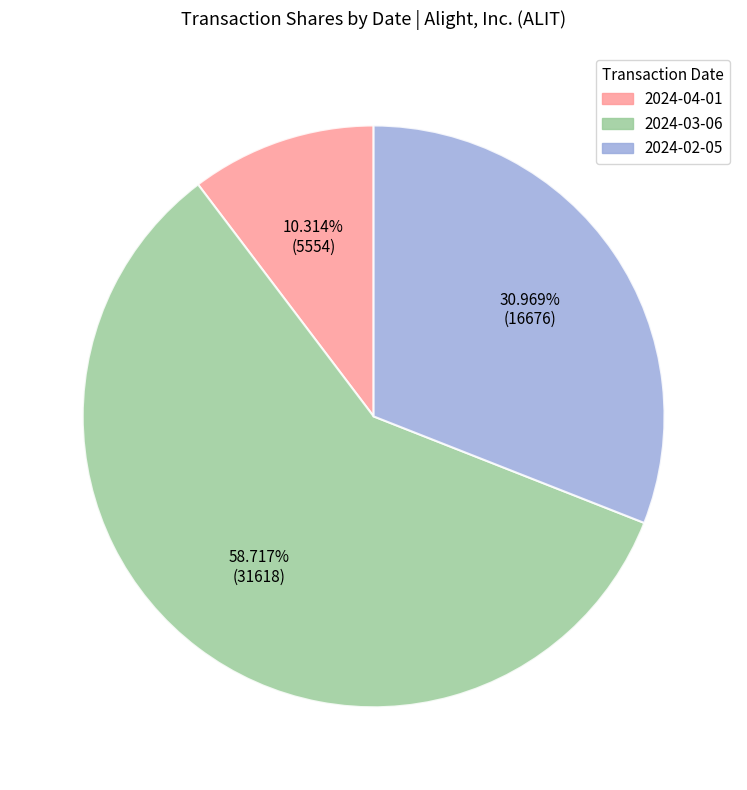

Which has a higher value, 2024-02-05 or 2024-03-06?

2024-03-06